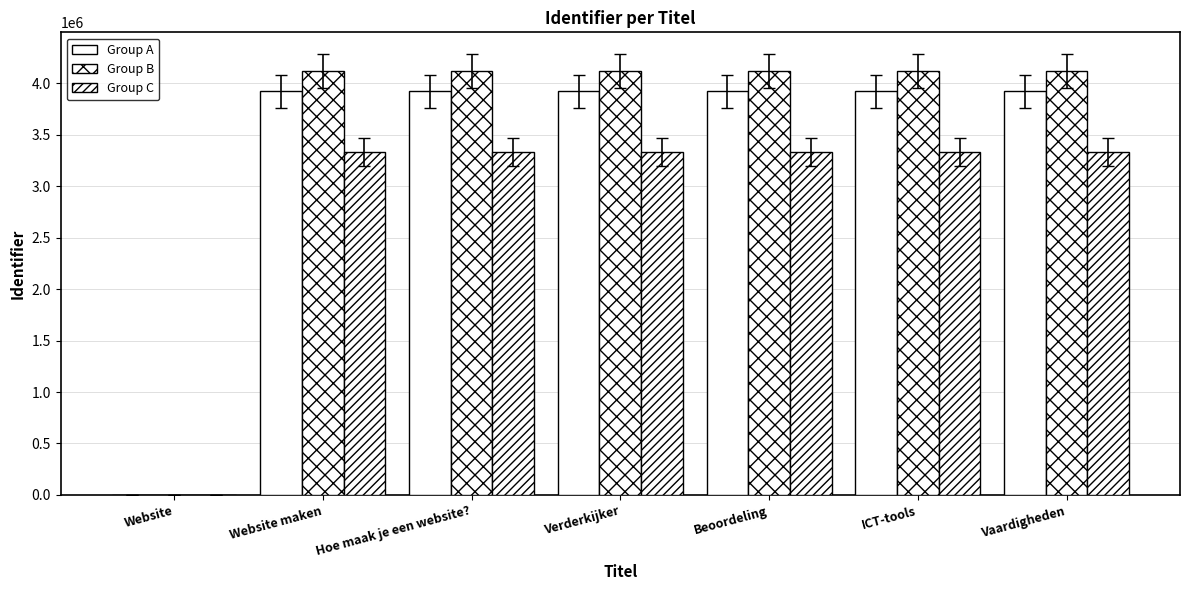

How many groups of bars are there?

7